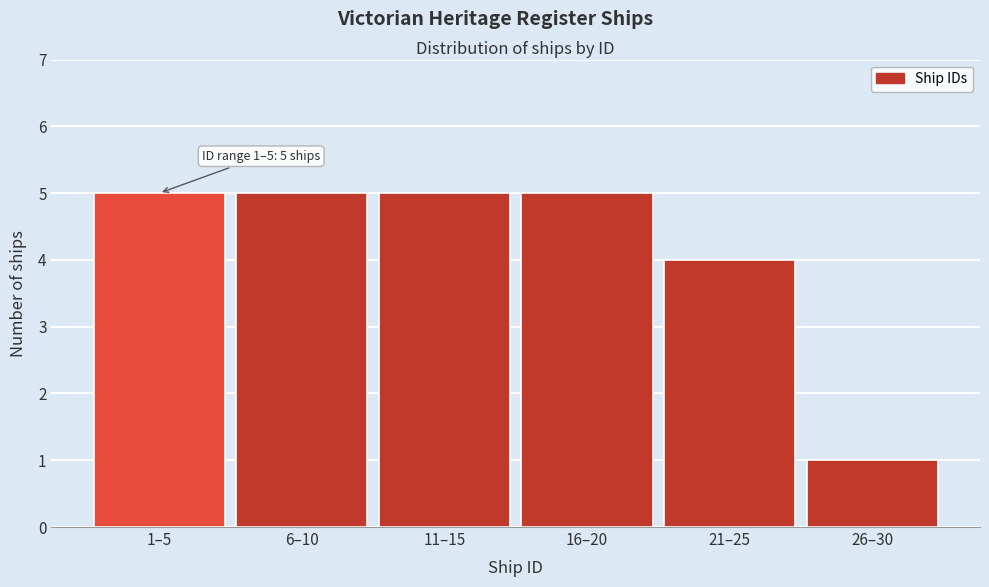

Reading left to right, what are all the values shown in this chart?

5	5	5	5	4	1